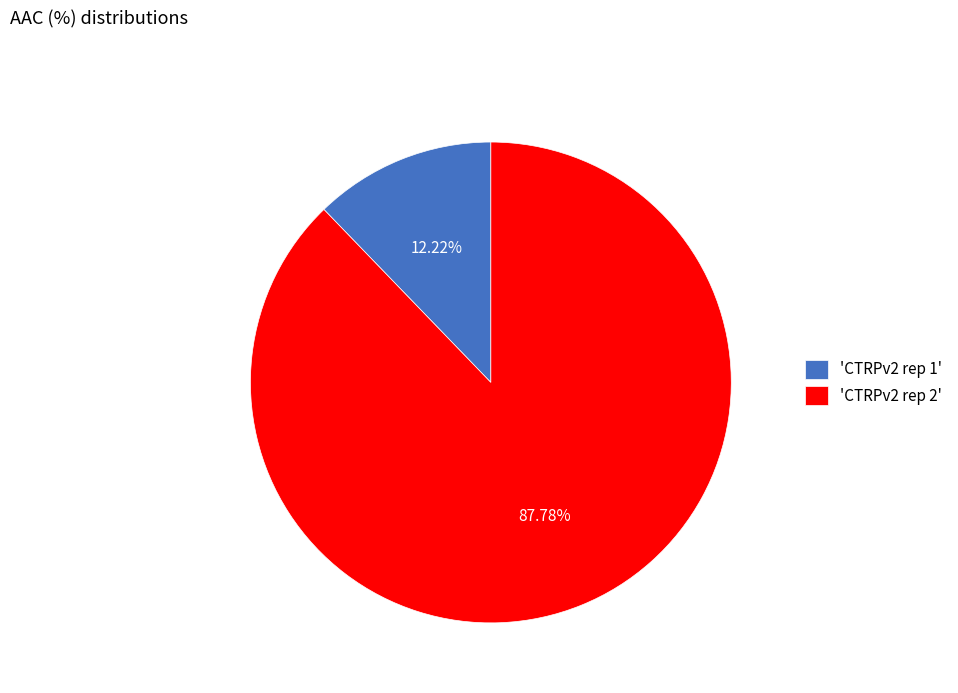

To the nearest percent, what is the difference between the largest and smallest slice percentages?

76%